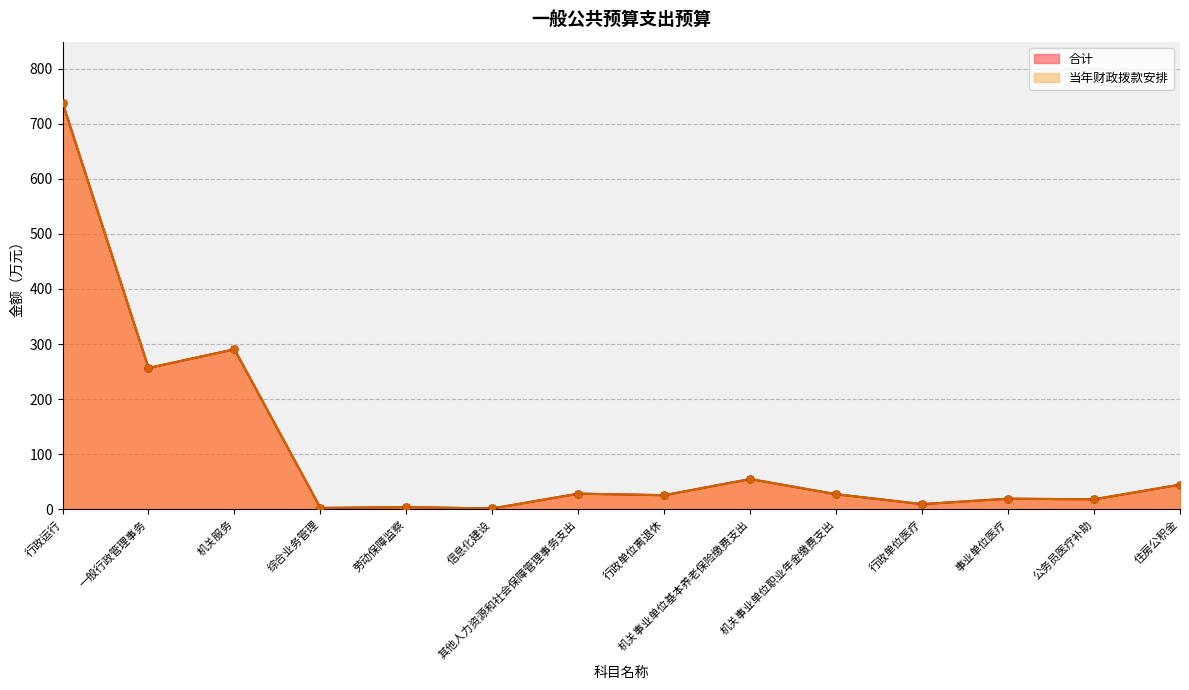

Between 机关事业单位基本养老保险缴费支出 and 其他人力资源和社会保障管理事务支出, which is larger?

机关事业单位基本养老保险缴费支出